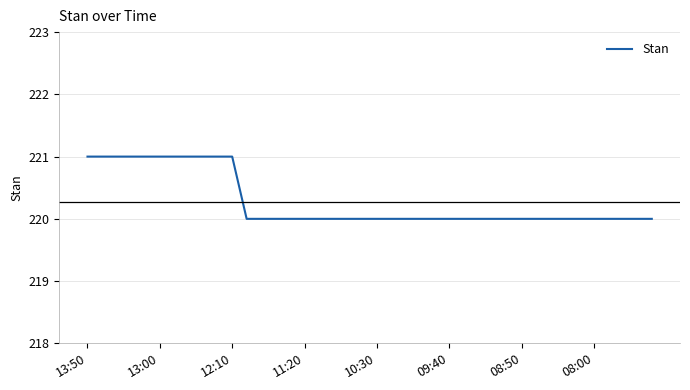

What is the smallest value displayed?

220